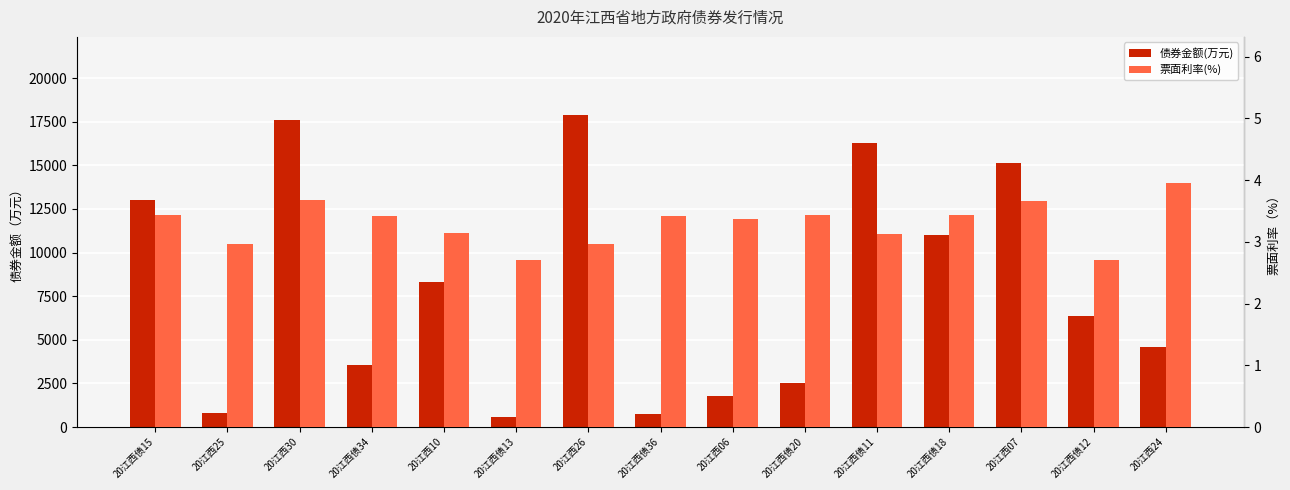

What is the sum of all 票面利率(%) values?

49.4